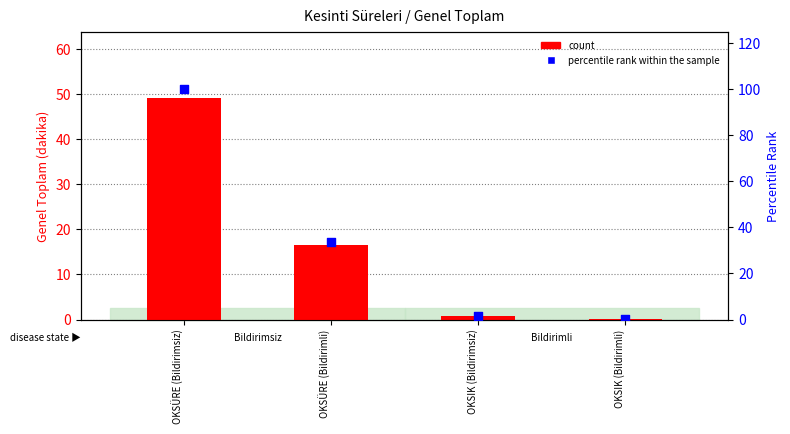

Which series reaches the maximum Y coordinate?

percentile rank within the sample